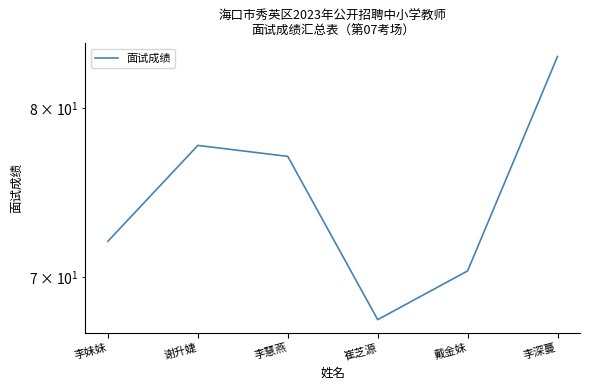

Reading left to right, transcribe all the data shown in this chart.

李妹妹=72.0	谢升婕=77.7	李慧燕=77.0	崔芝源=67.7	戴金妹=70.3	李深蔓=83.3